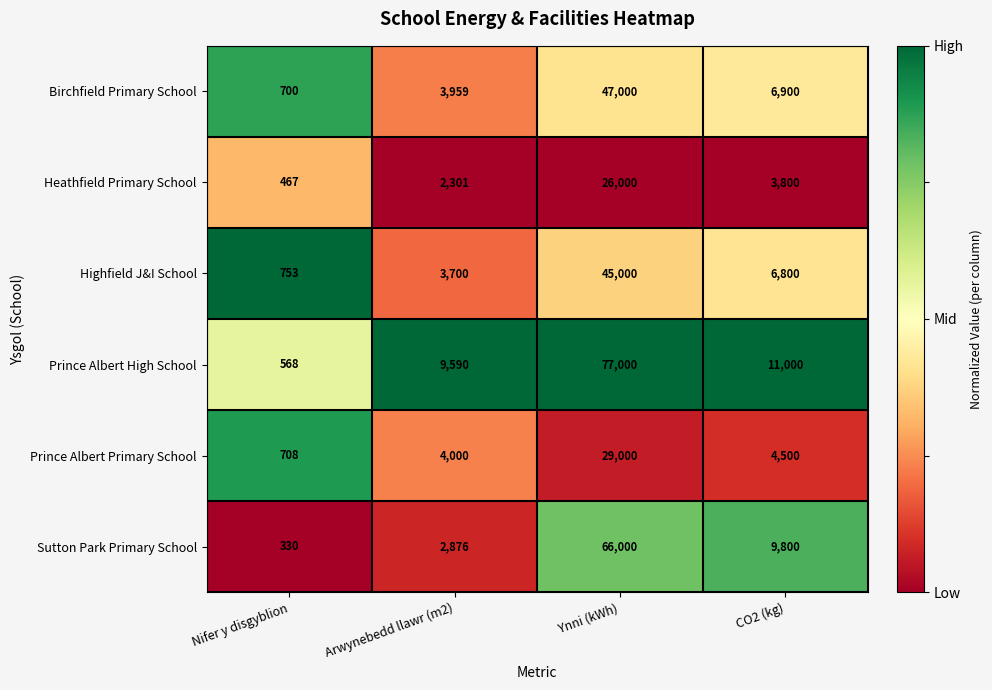

The value of Prince Albert High School at Ynni (kWh) is 119147. True or false?

False